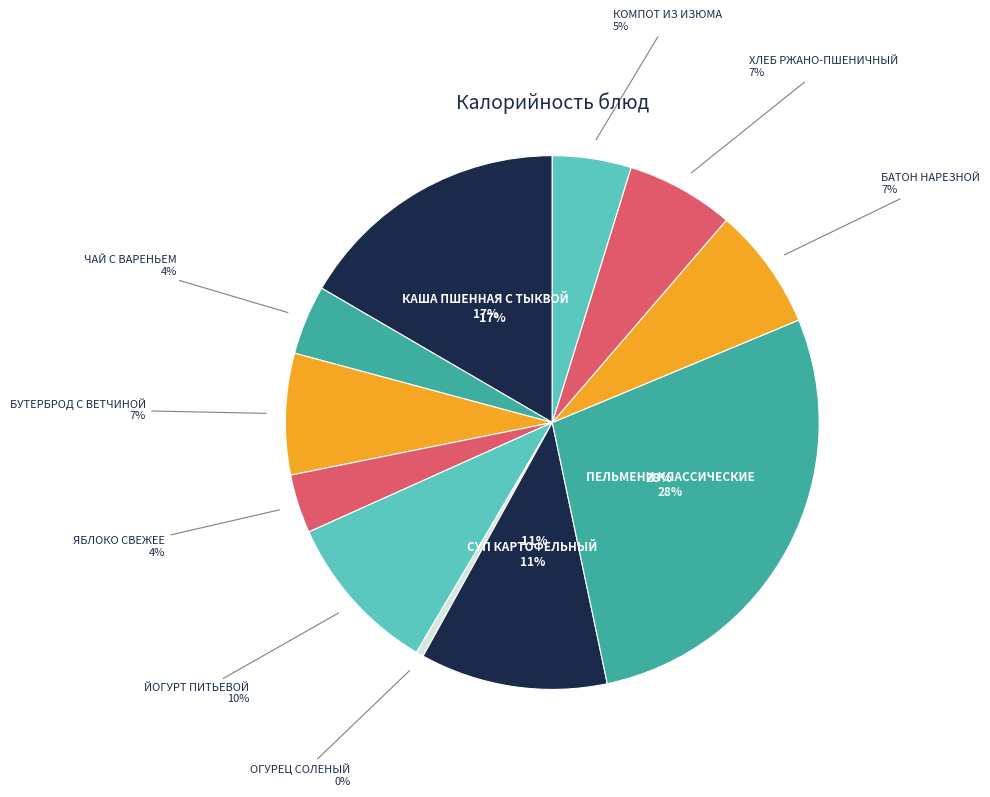

To the nearest percent, what percentage of the pie is БАТОН НАРЕЗНОЙ?

7%